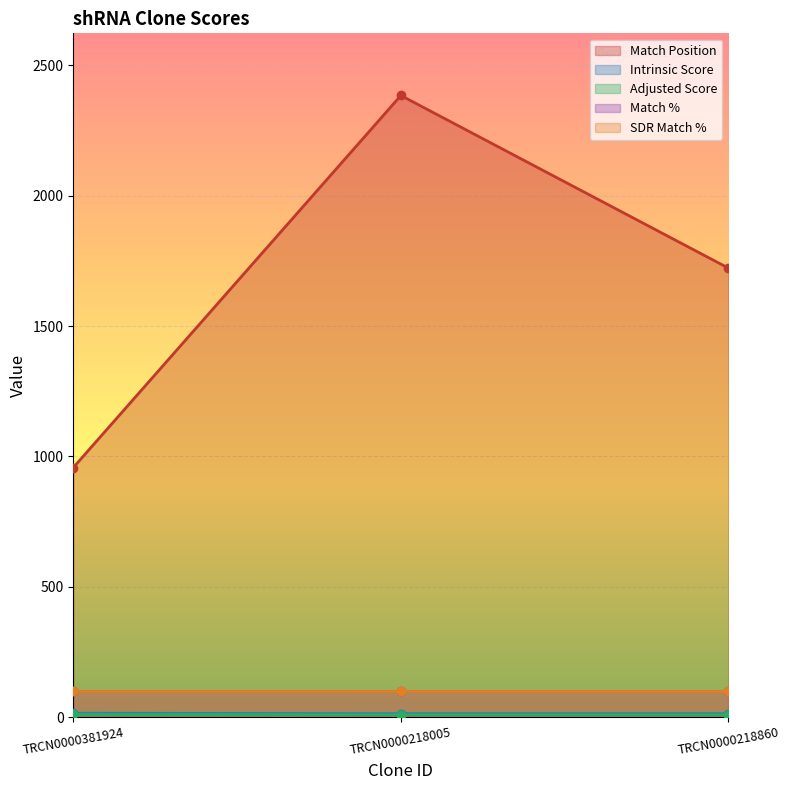

Is it true that Adjusted Score equals 10.5 at TRCN0000381924?

True